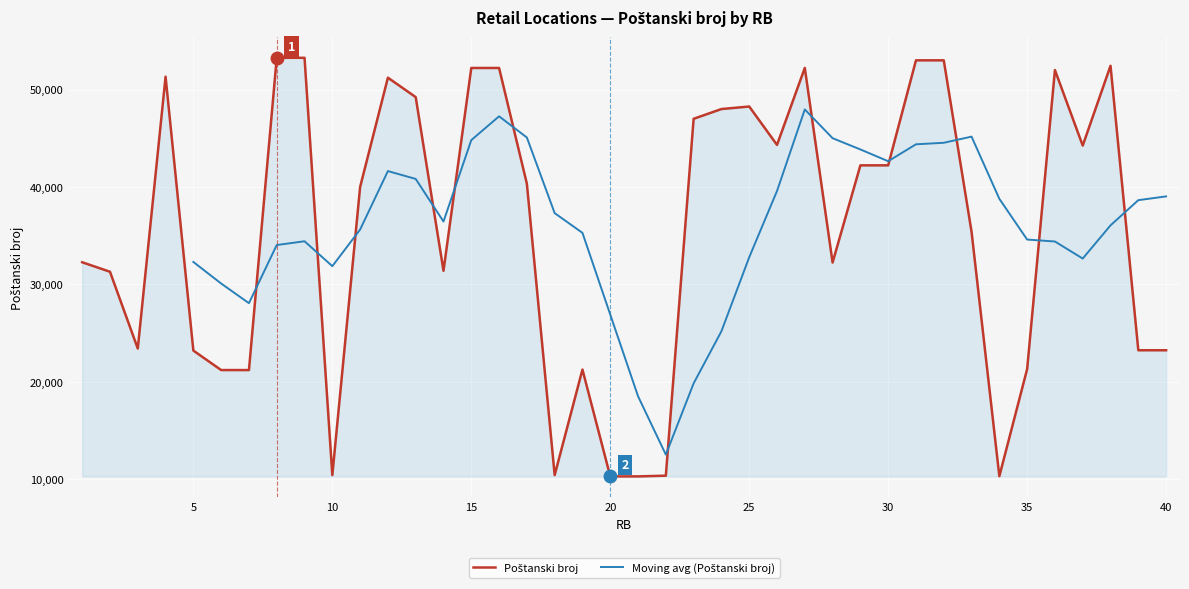

What is the change in value from 28 to 34?

-21931